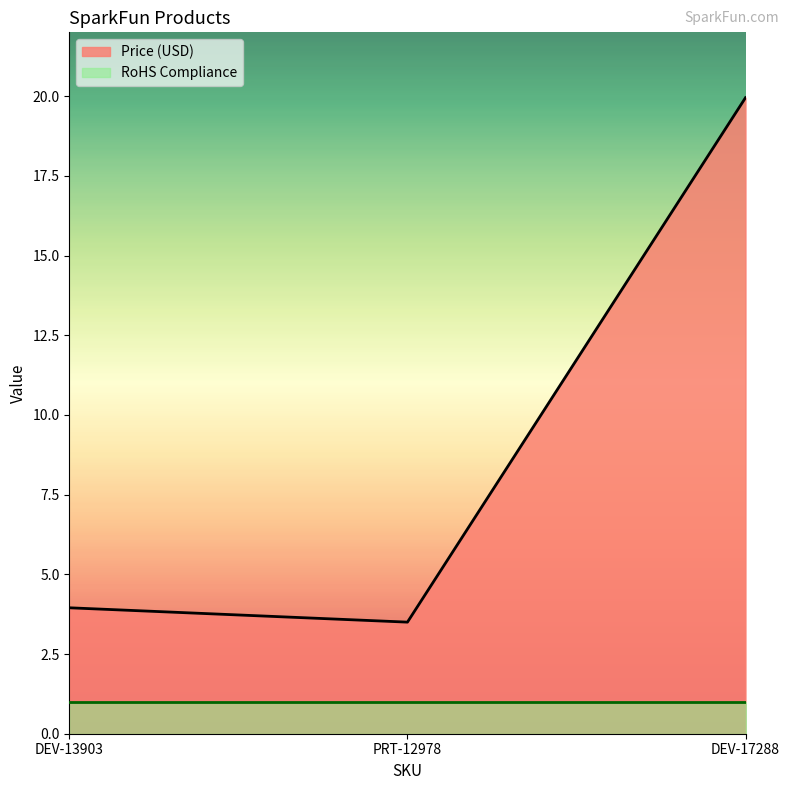

Does the chart display data point markers on the line(s)?

No